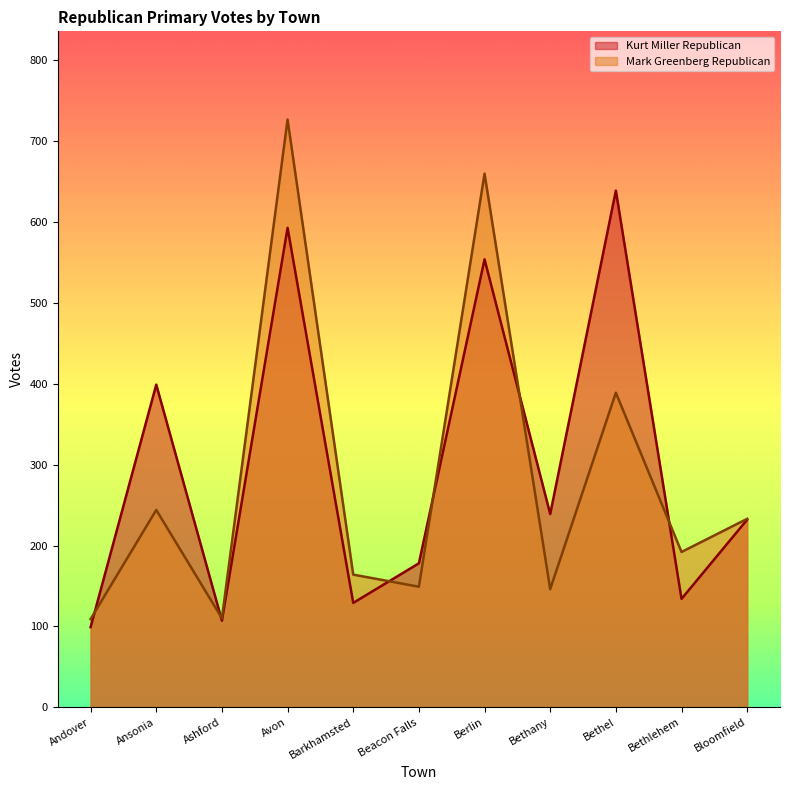

Reading left to right, extract all data points from this chart.

Kurt Miller Republican: 99	399	107	593	129	178	554	239	639	134	232
Mark Greenberg Republican: 109	244	110	727	164	149	660	146	389	192	233